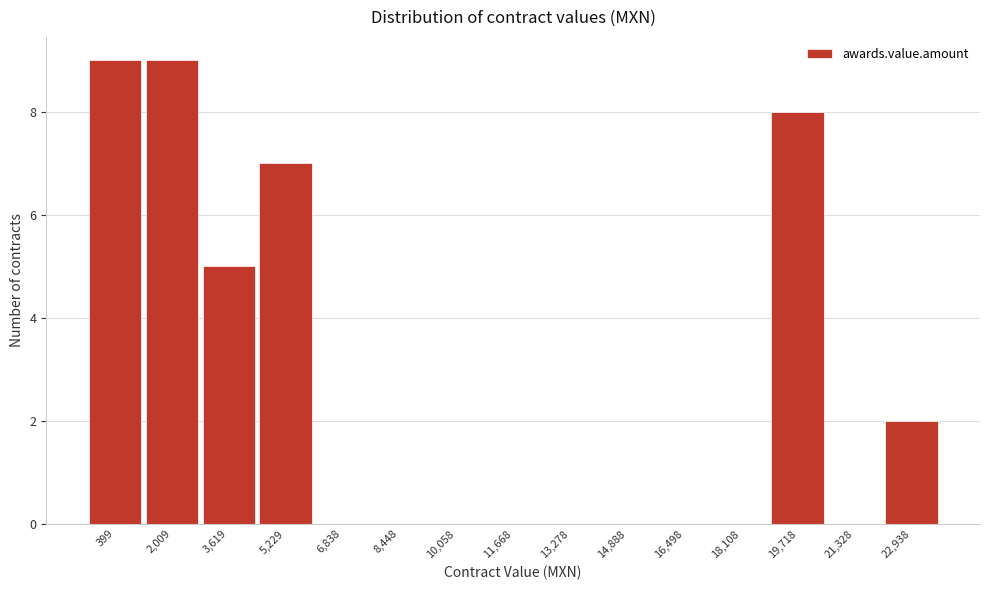

Reading right to left, list all the values displayed in this chart.

22,938=2	21,328=0	19,718=8	18,108=0	16,498=0	14,888=0	13,278=0	11,668=0	10,058=0	8,448=0	6,838=0	5,229=7	3,619=5	2,009=9	399=9